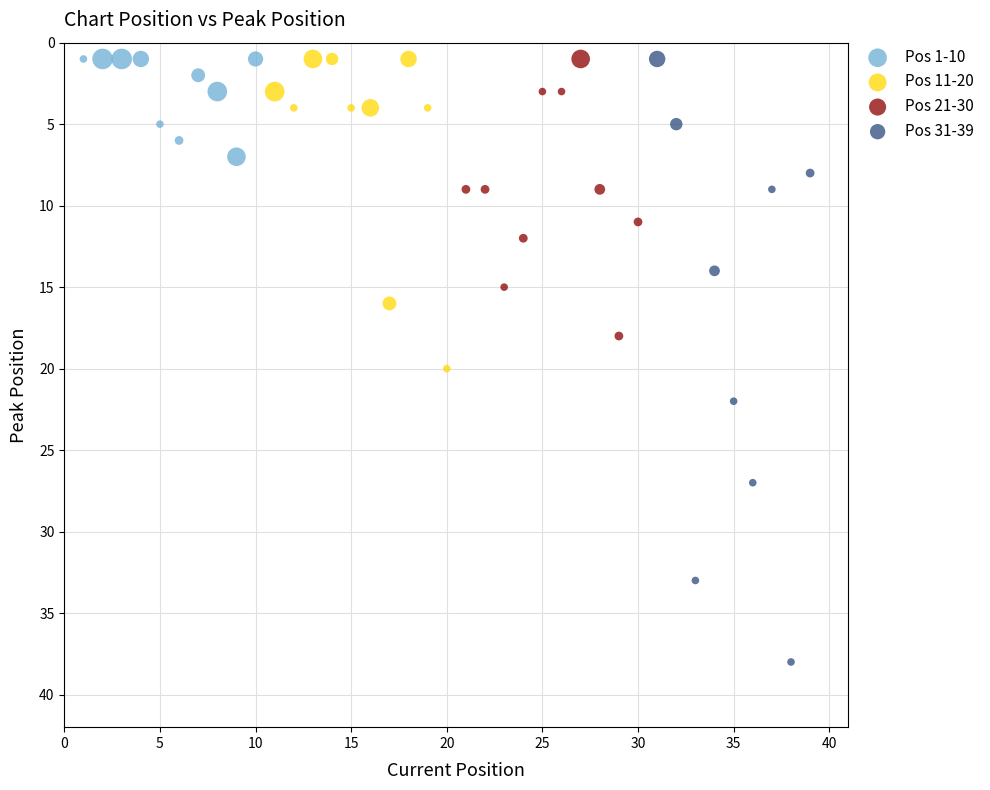

Which series has the widest spread of Y values?

Pos 31-39